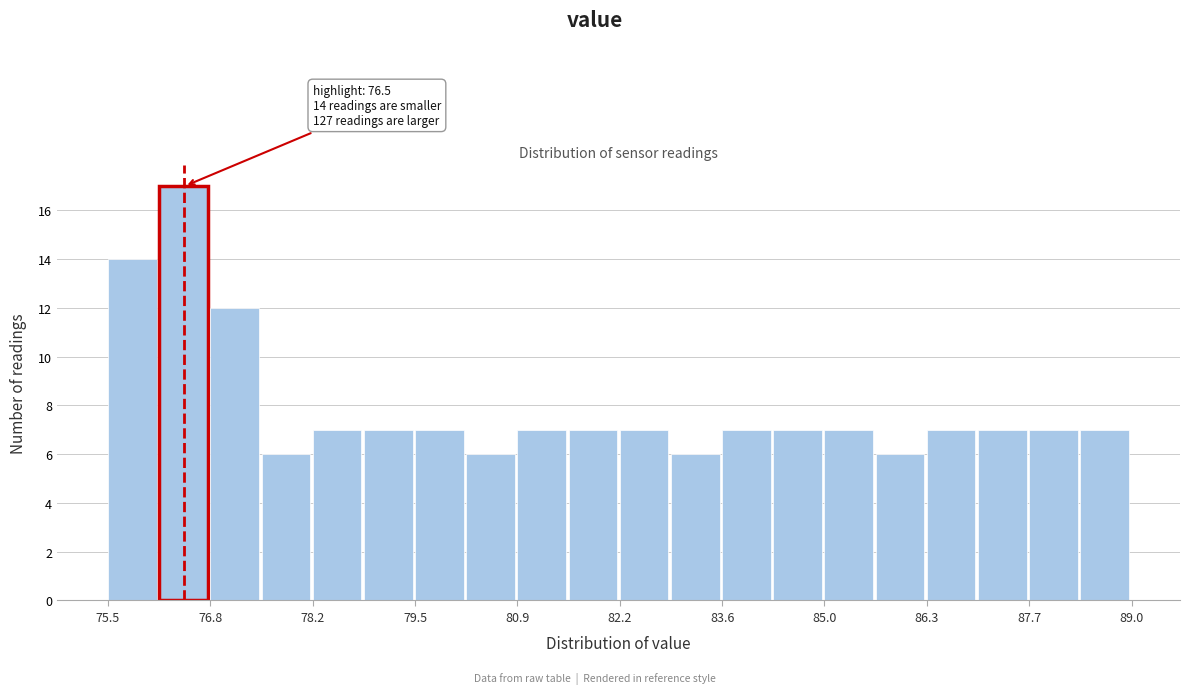

Around what value on the x-axis is the tallest bar? Give the approximate position of its centre, as read against the axis.

76.4